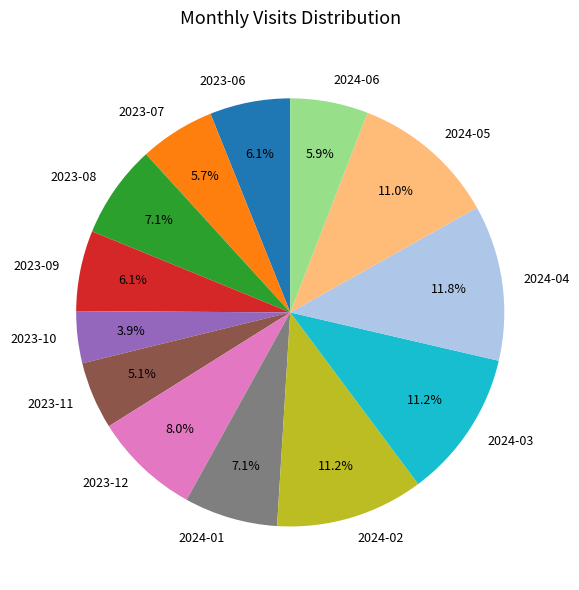

To the nearest percent, what percentage of the pie is 2024-05?

11%